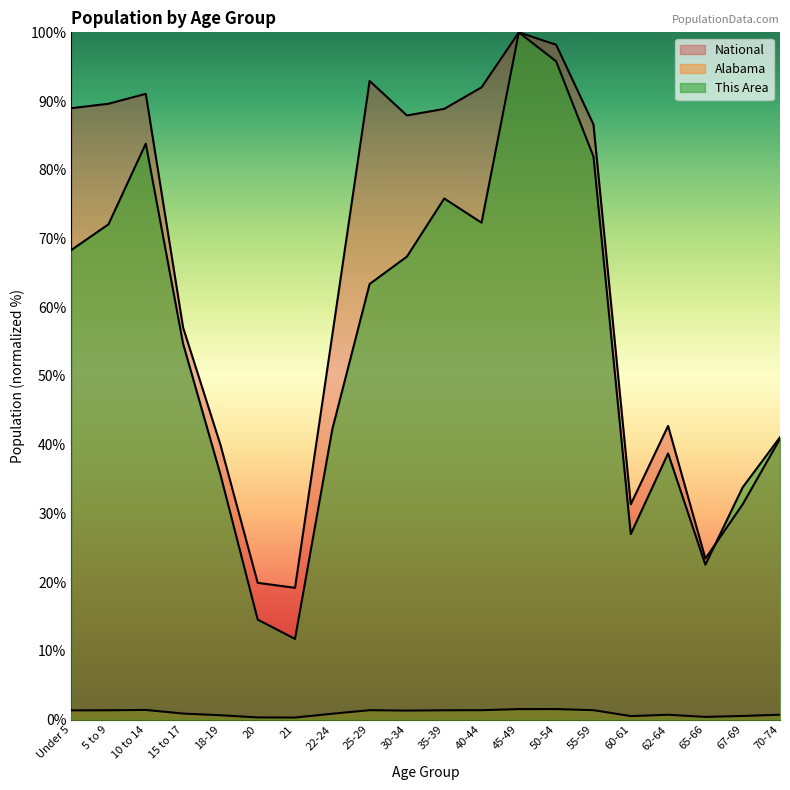

What are all the series names shown in the legend?

This Area, Alabama, National